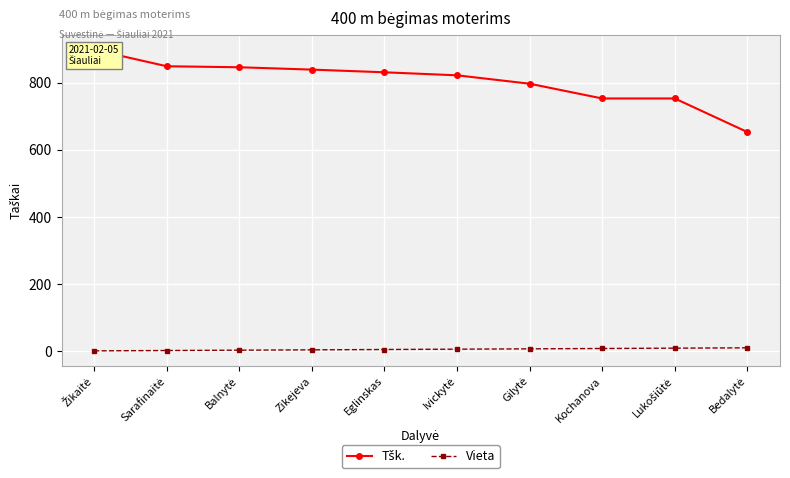

True or false: Vieta has a value of 7 at Gilytė.

True